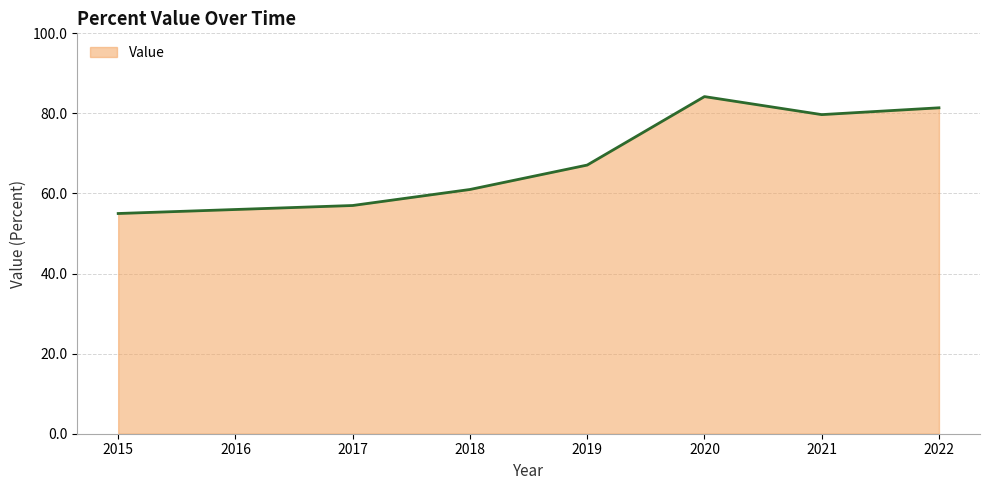

Is it true that the value at 2021 is 79.7?

True